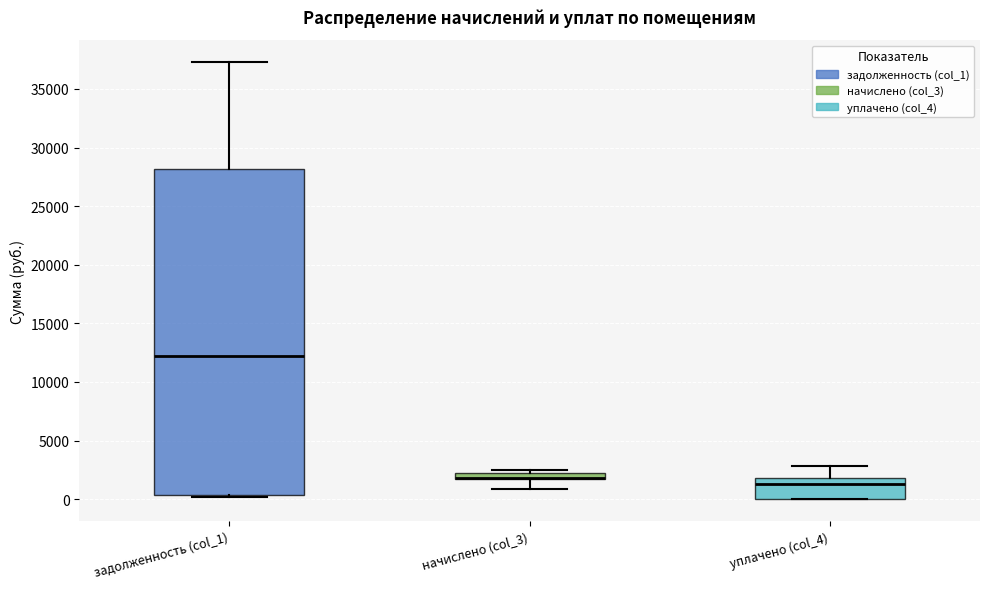

Where does the upper whisker of the box for задолженность (col_1) end on the y-axis? The values are not printed on the chart, so give them approximately, as read against the axis.

37500